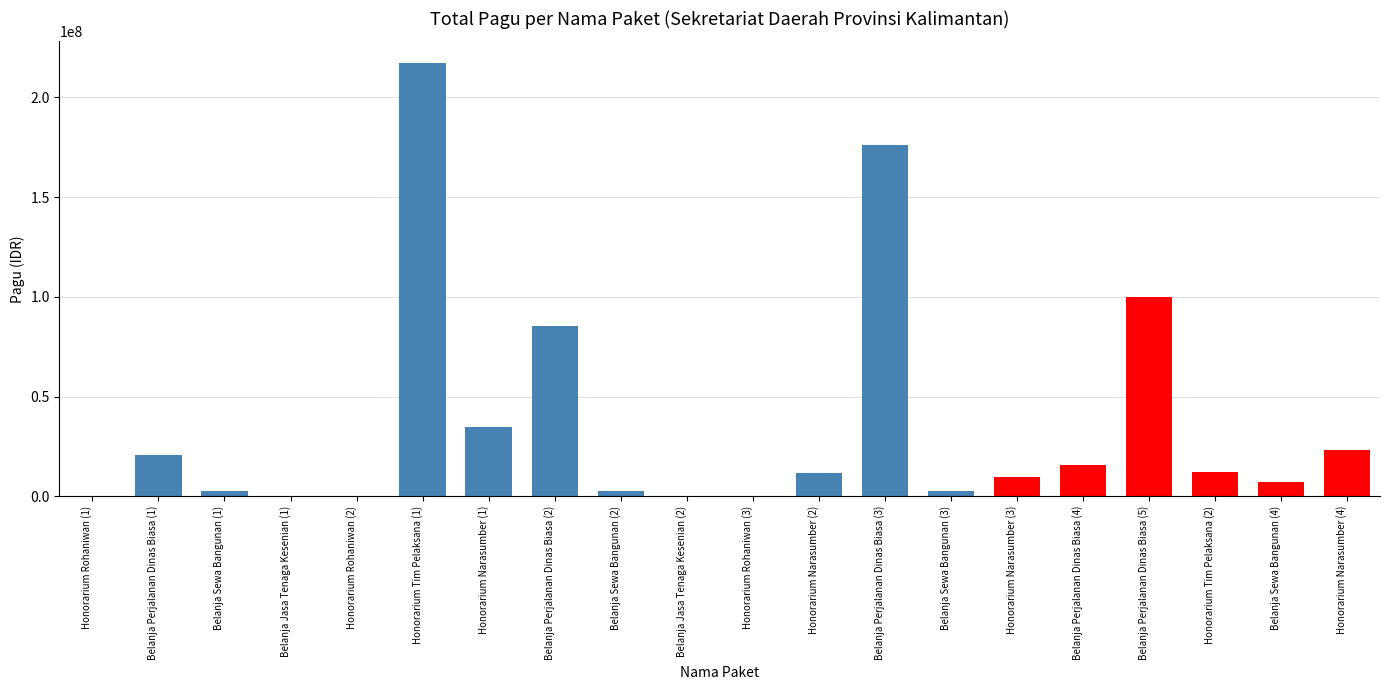

Count the number of data series in this chart.

1